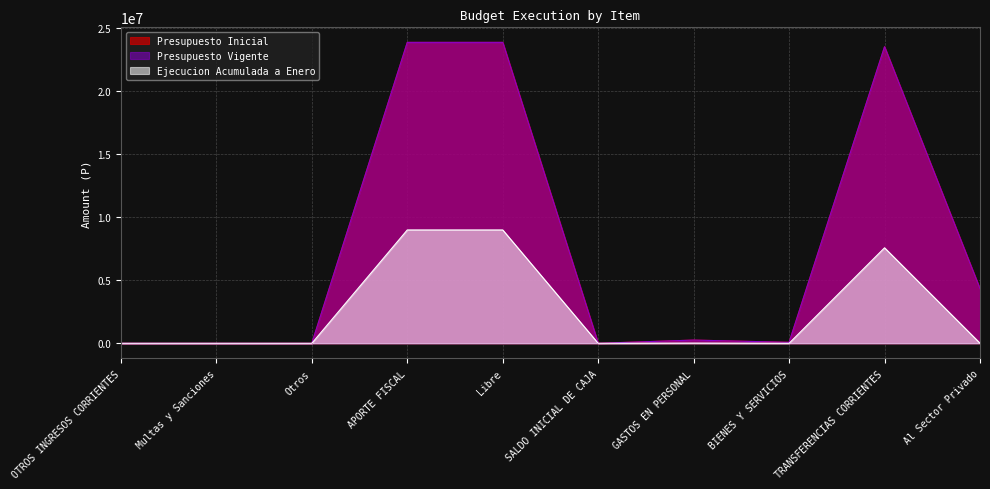

True or false: Presupuesto Inicial has a value of 23839741 at Libre.

True